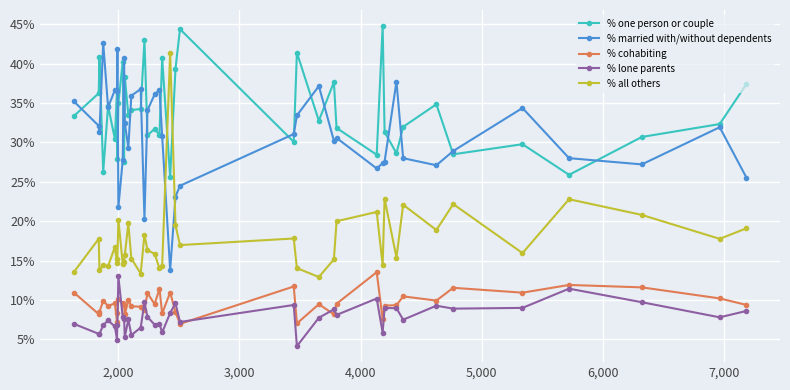

Rank the series by their maximum value, from lowest to highest.

% lone parents, % cohabiting, % all others, % married with/without dependents, % one person or couple